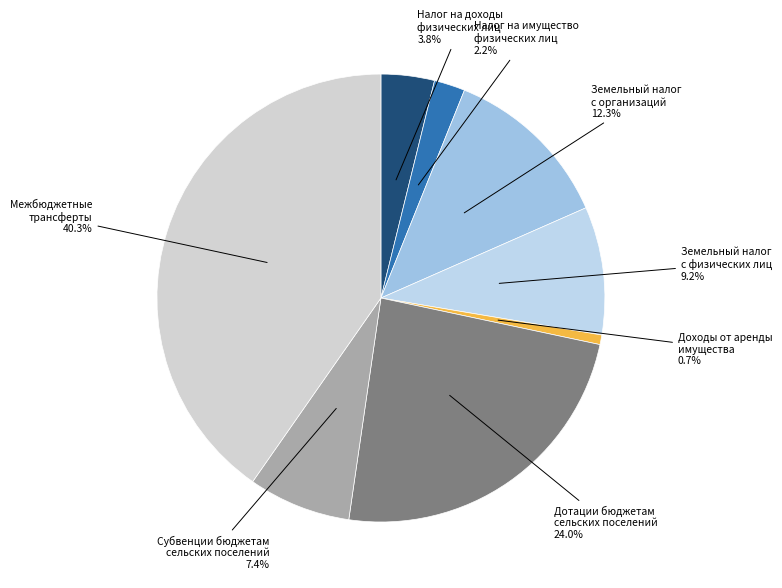

What is the smallest slice in the pie chart?

Доходы от сдачи в аренду имущества